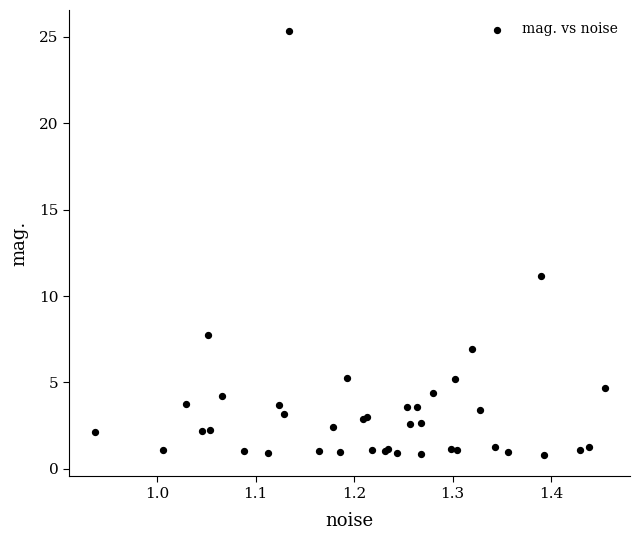

What Y value in the scatter plot is closest to 13?

11.2